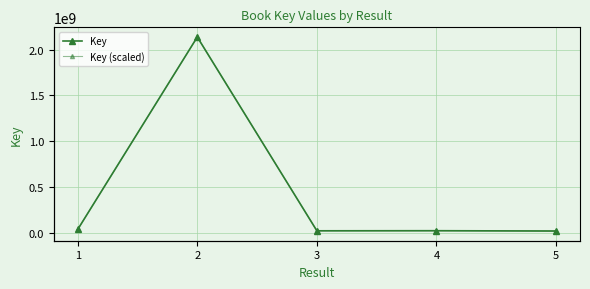

True or false: Key and Key (scaled) cross at least once.

False